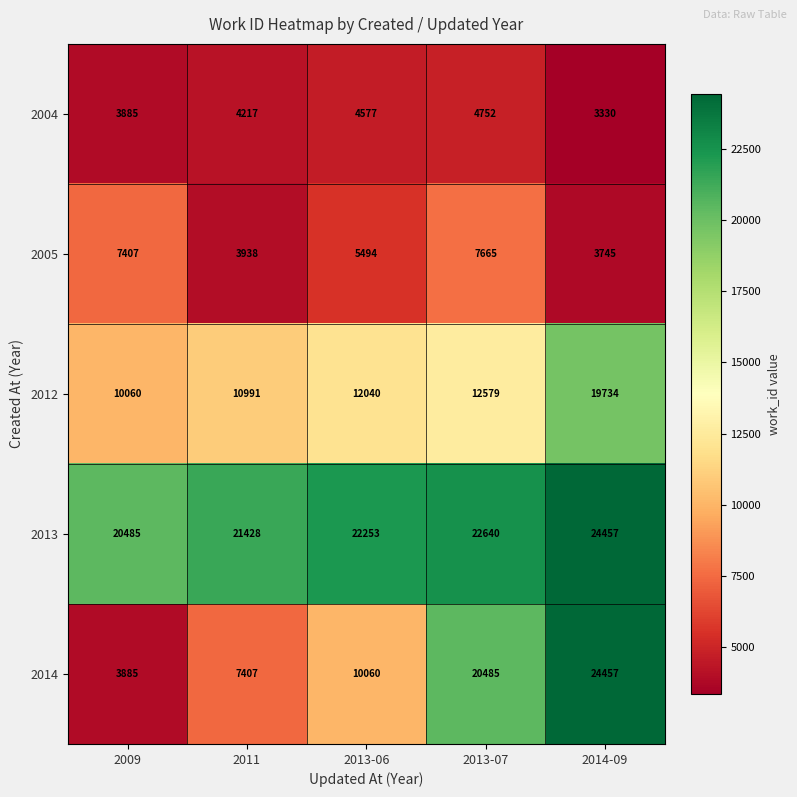

Where is 2012 nearest to the value 14897?

2013-07